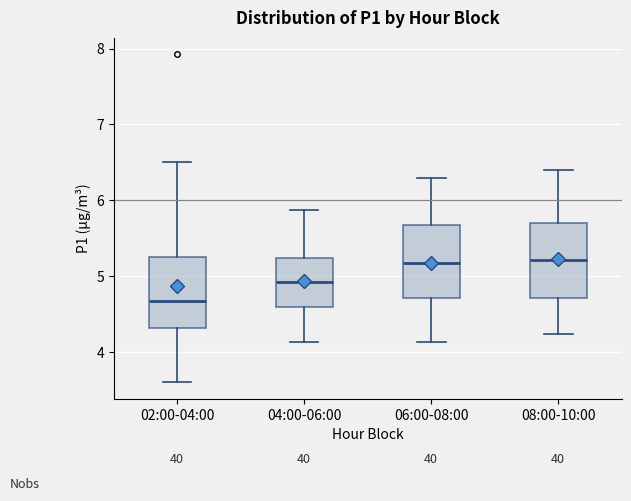

Reading left to right, read every box against the y-axis: the position of its median line, the range the box covers, and the ends of its whiskers. The values are not printed on the chart, so give them approximately, as read against the axis.

02:00-04:00: median 4.7, box 4.3 to 5.3, whiskers 3.6 to 6.5
04:00-06:00: median 4.9, box 4.6 to 5.2, whiskers 4.1 to 5.9
06:00-08:00: median 5.2, box 4.7 to 5.7, whiskers 4.1 to 6.3
08:00-10:00: median 5.2, box 4.7 to 5.7, whiskers 4.2 to 6.4